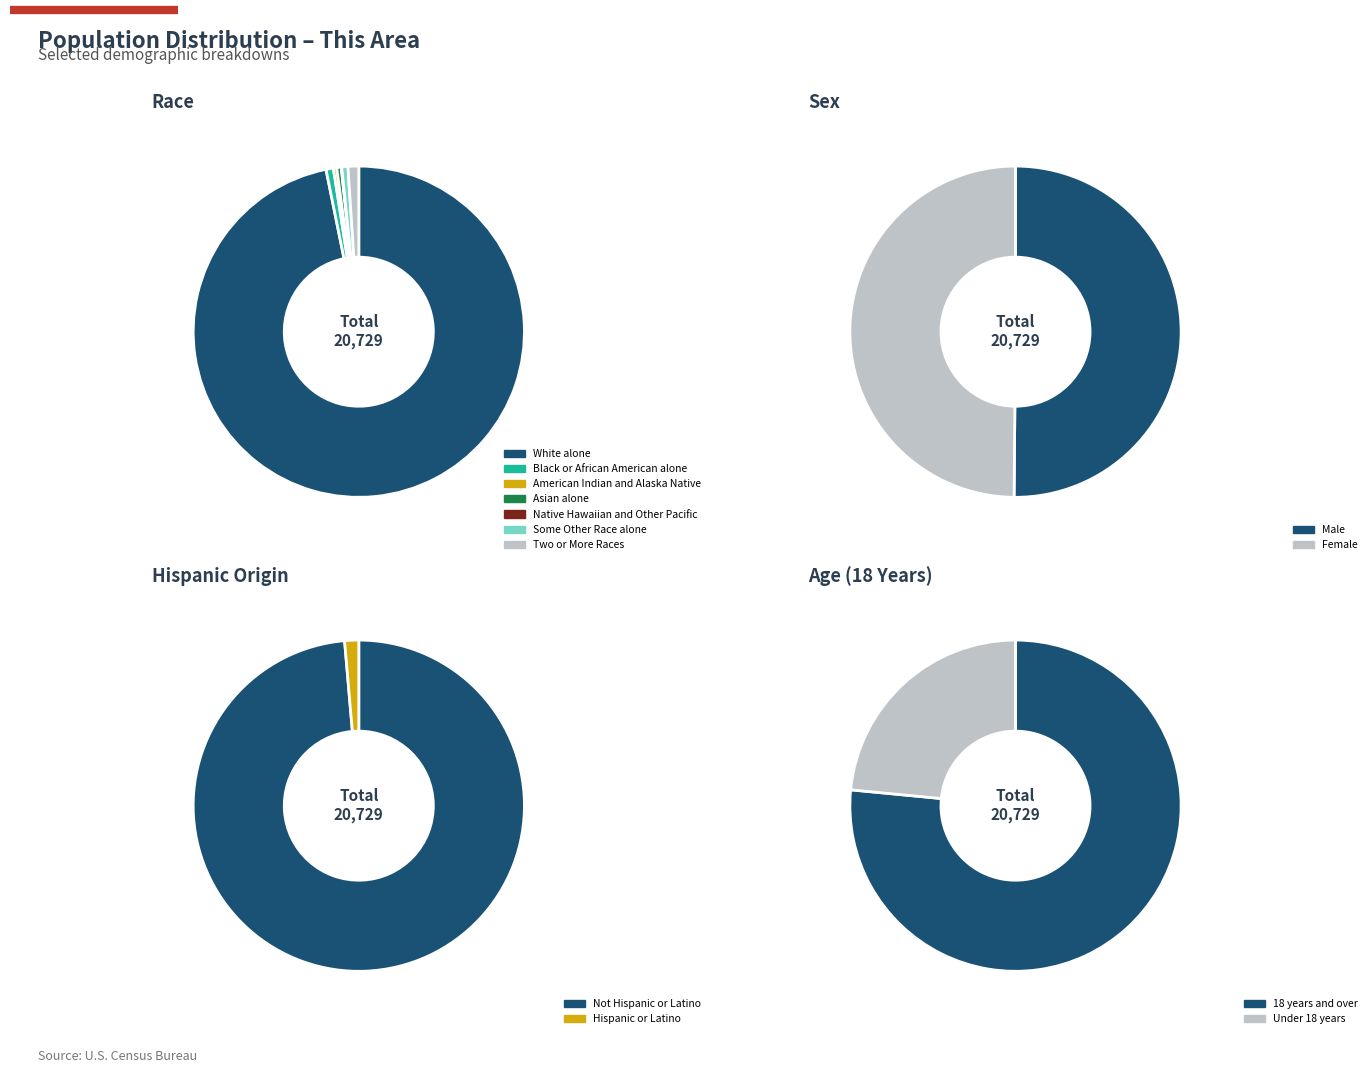

Combined, do Black or African American alone and Two or More Races account for over 50%?

No